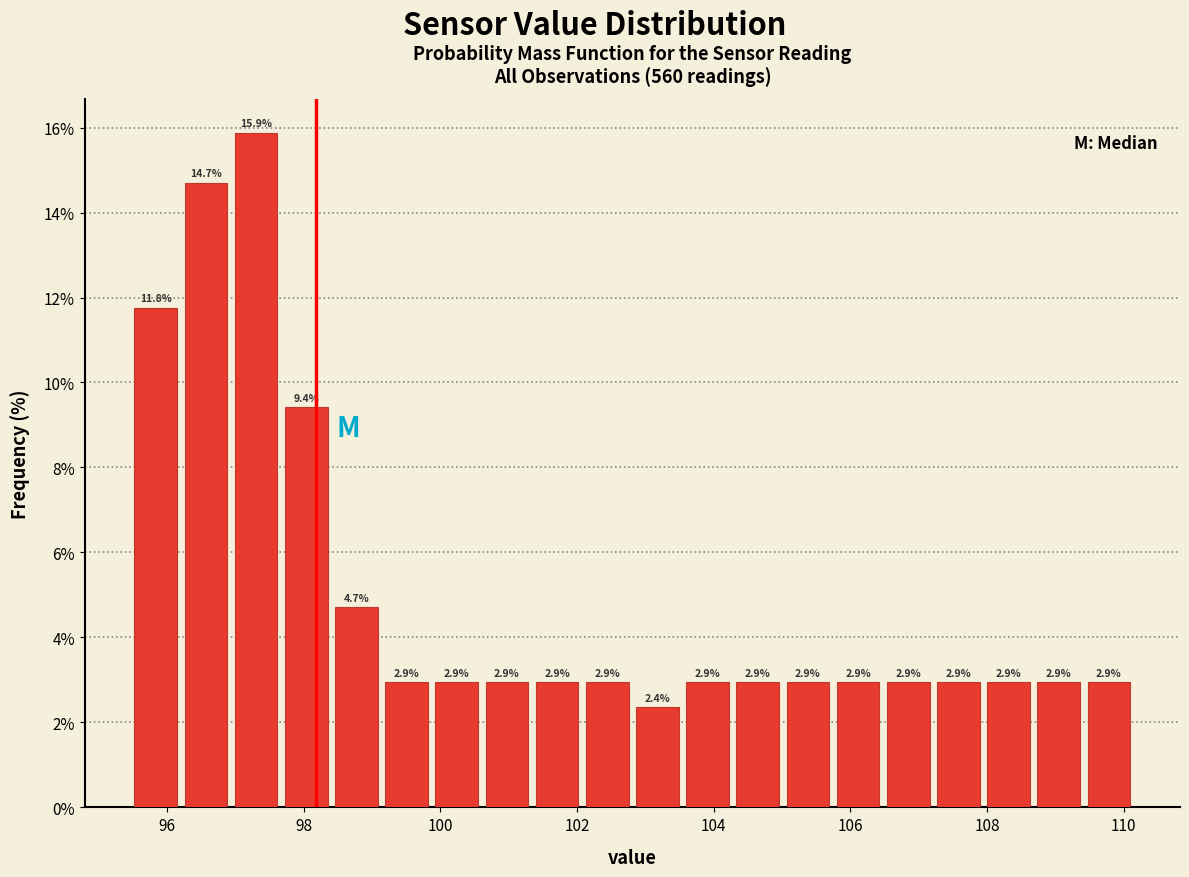

Read against the x-axis, roughly where is the centre of the tallest bar?

97.4